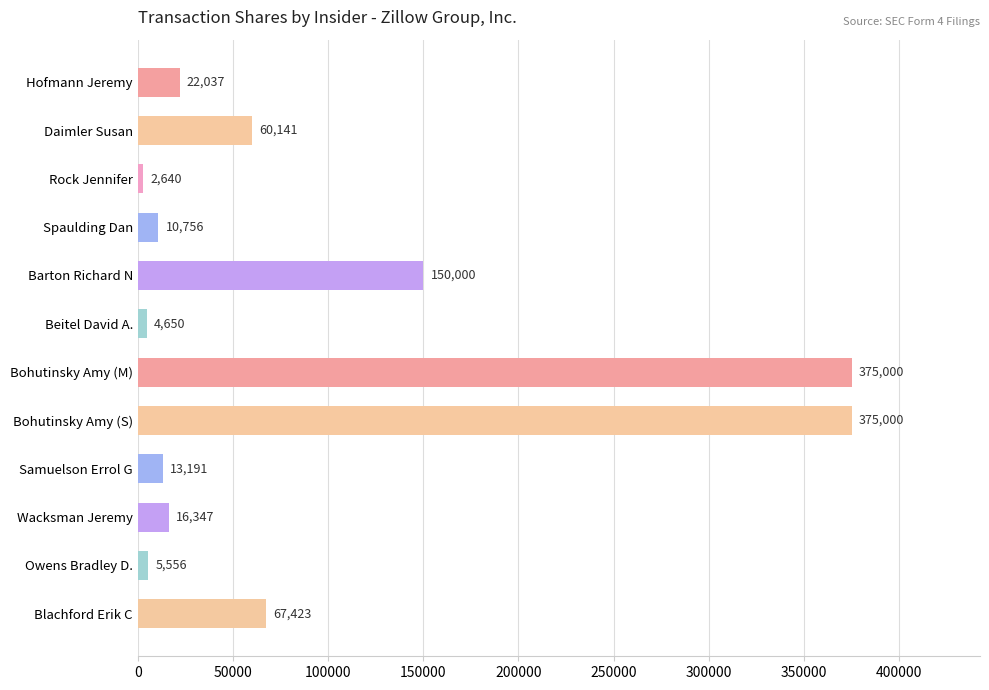

At which label is the value closest to 188820?

Barton Richard N